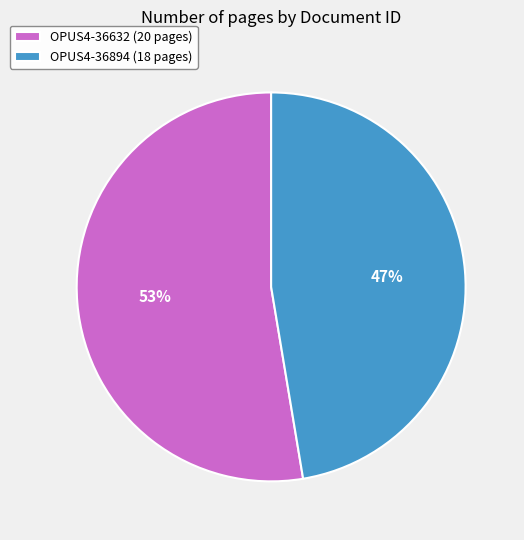

Approximately how many times larger is the value at OPUS4-36632 compared to OPUS4-36894?

1.1